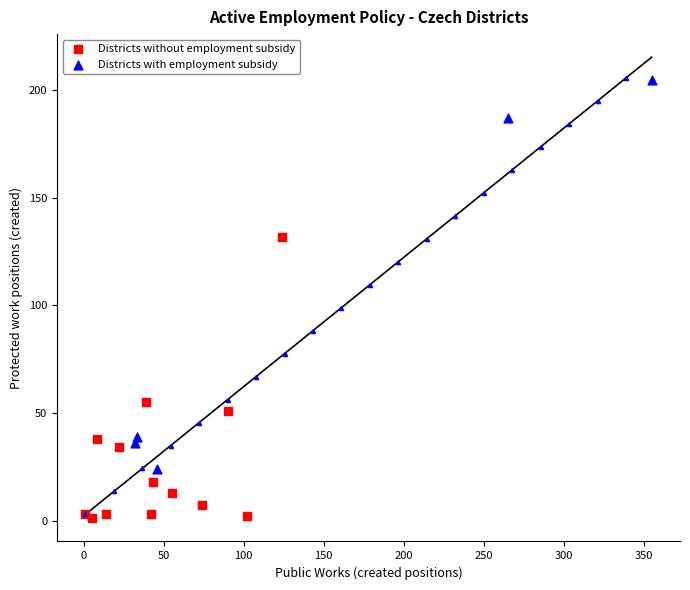

Which series has the widest spread of Y values?

Districts with employment subsidy